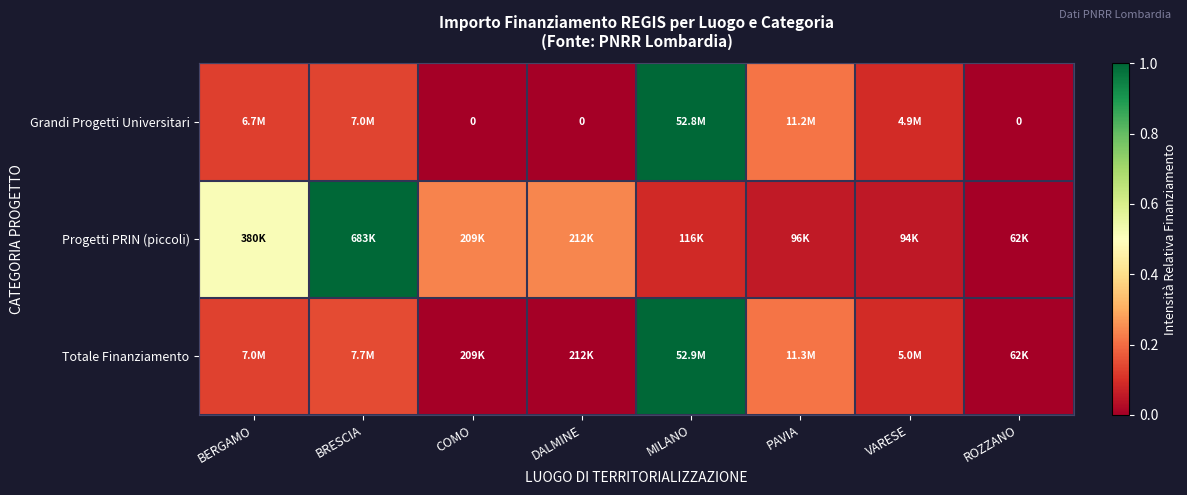

What is the sum of the Totale Finanziamento values at VARESE and ROZZANO?

0.1